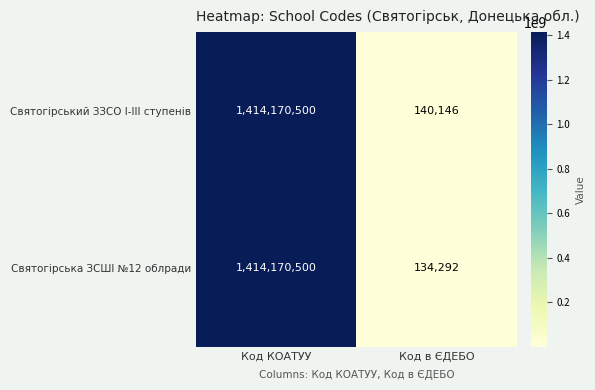

True or false: Святогірський ЗЗСО I-IІI ступенів has a value of 211966 at Код в ЄДЕБО.

False